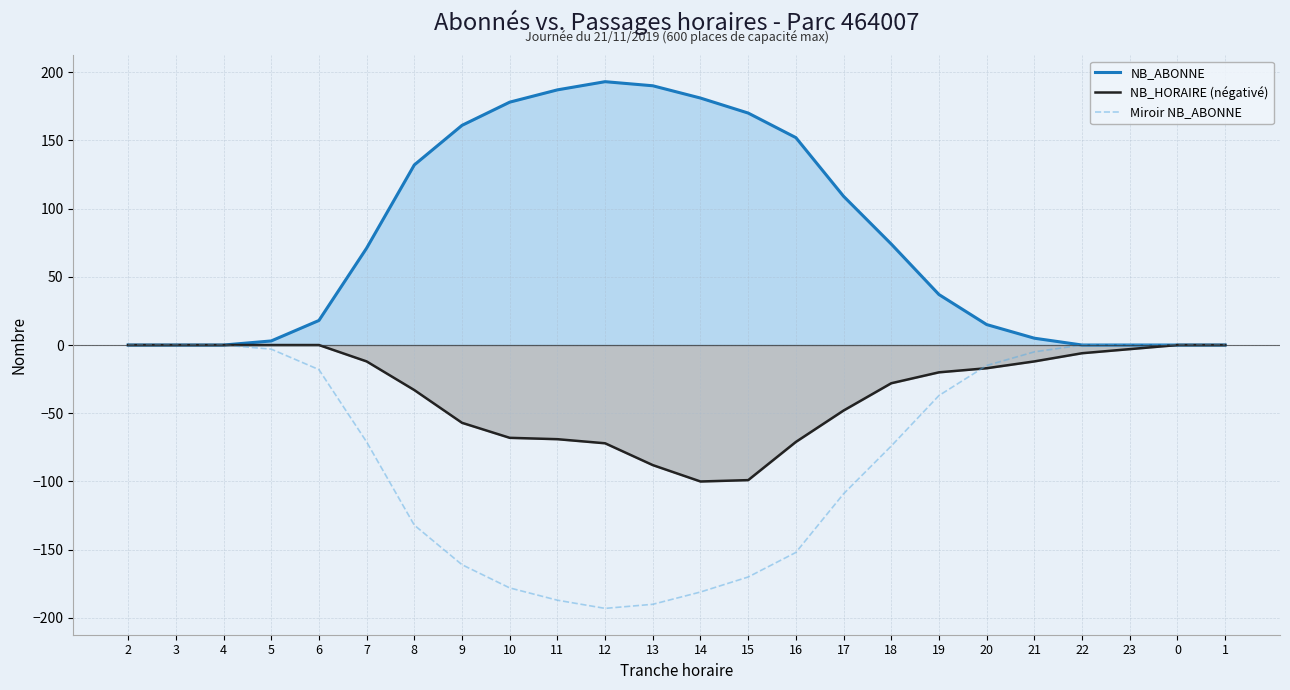

What is the sum of the NB_ABONNE values at 5 and 1?

3